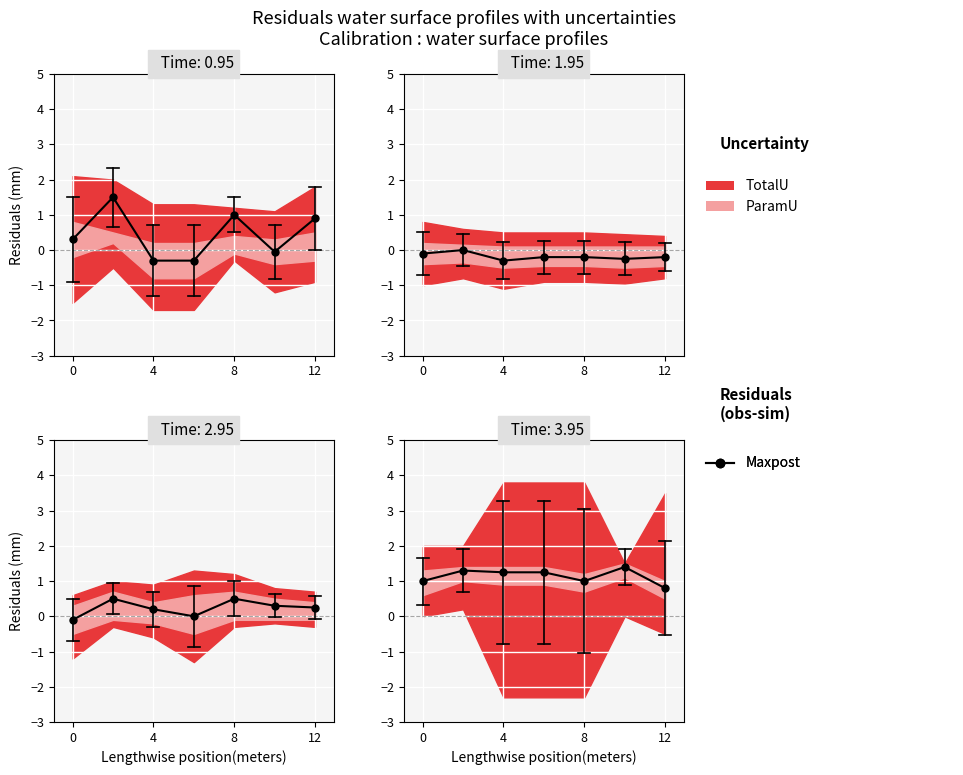

Reading left to right, extract all data points from this chart.

1.0	1.3	1.2	1.2	1.0	1.4	0.8